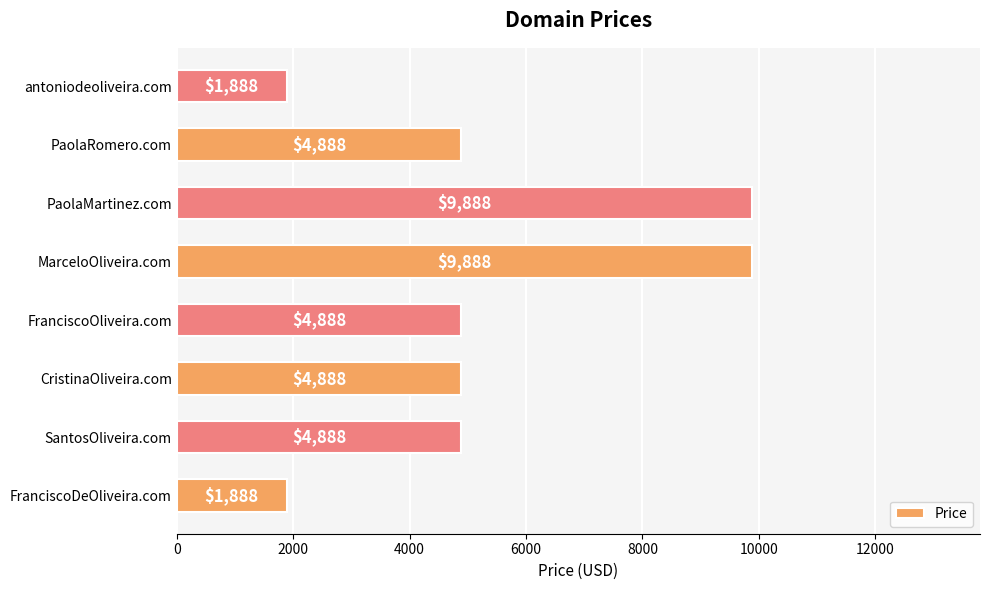

How many categories are shown in the chart?

8